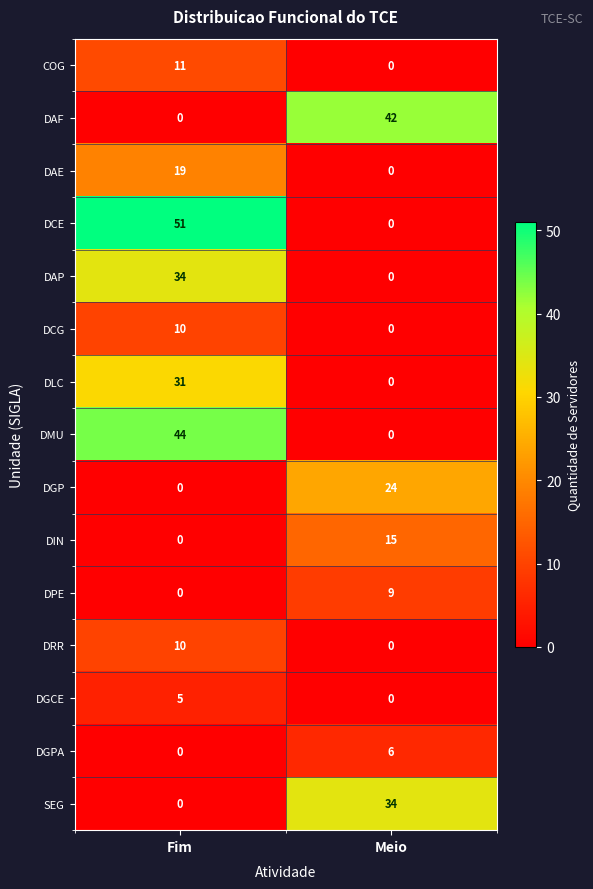

What is the sum of the DLC values at Meio and Fim?

31